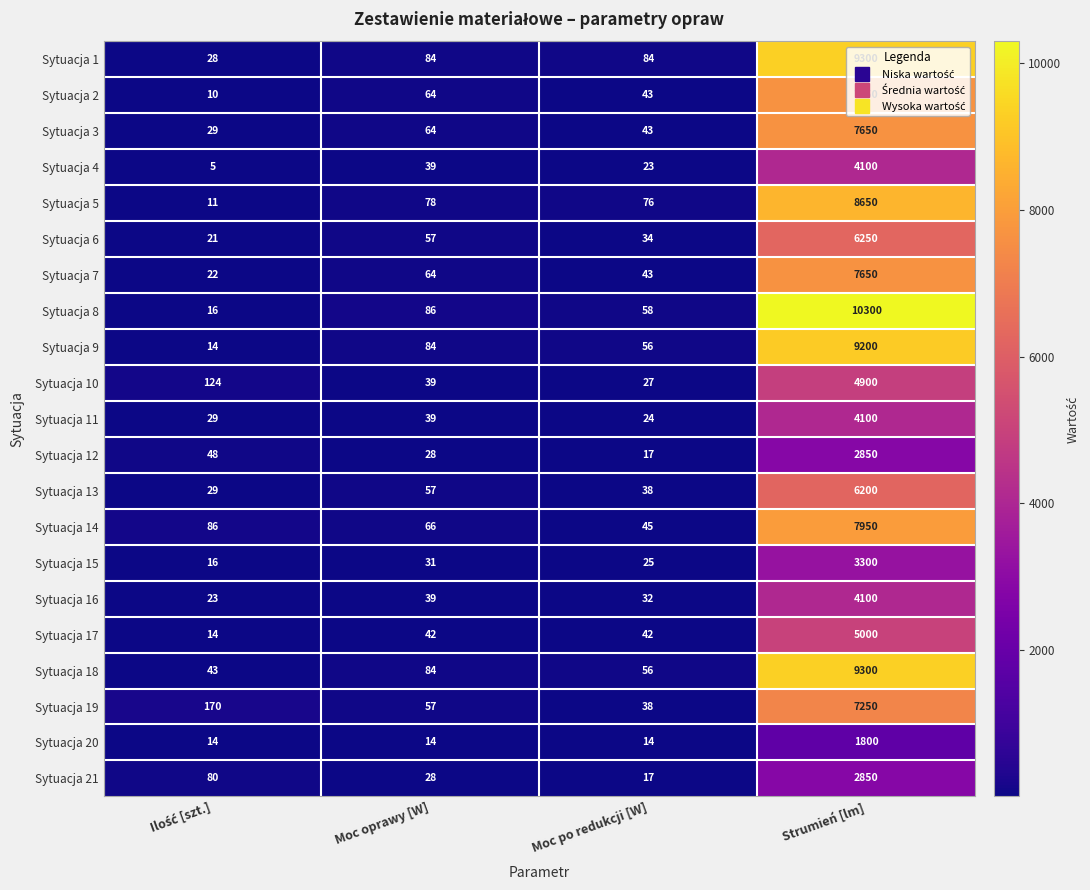

Which series has the largest range (max minus min)?

Sytuacja 8